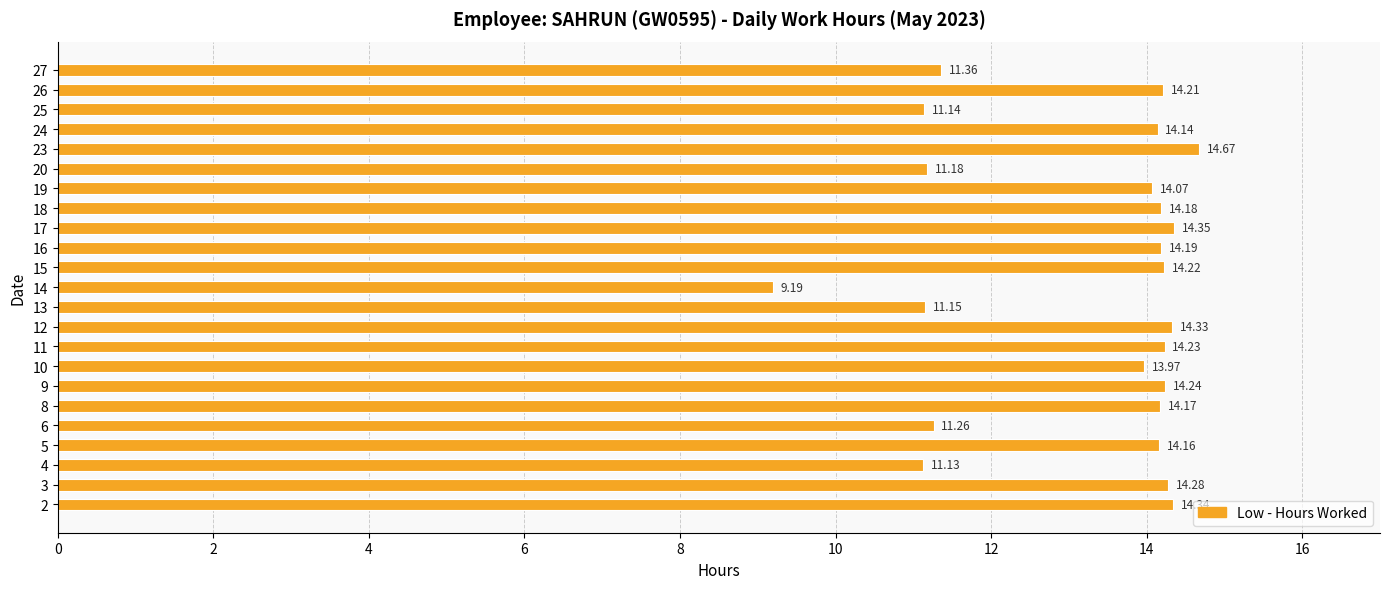

What is the difference between the maximum and minimum values?

5.5